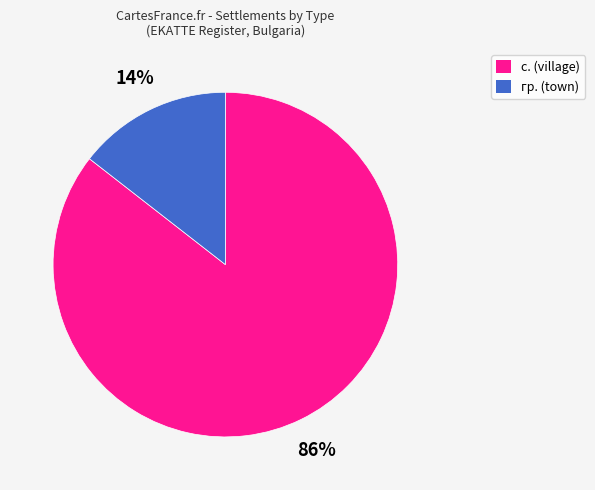

Is there a majority slice in this chart?

Yes